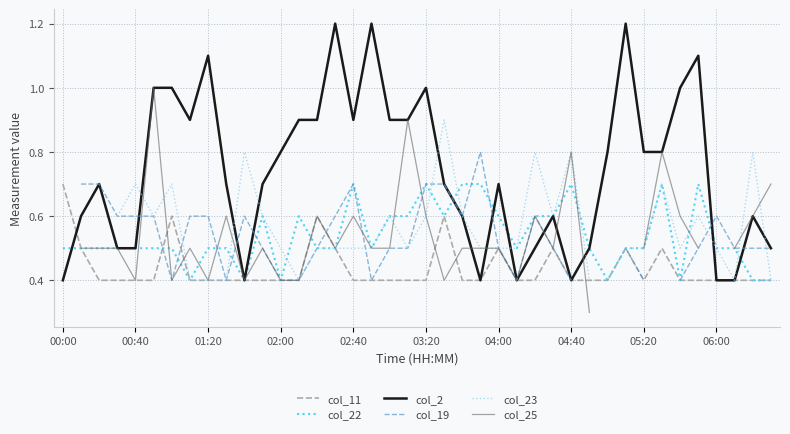

How many data points in col_19 are above 0?

36